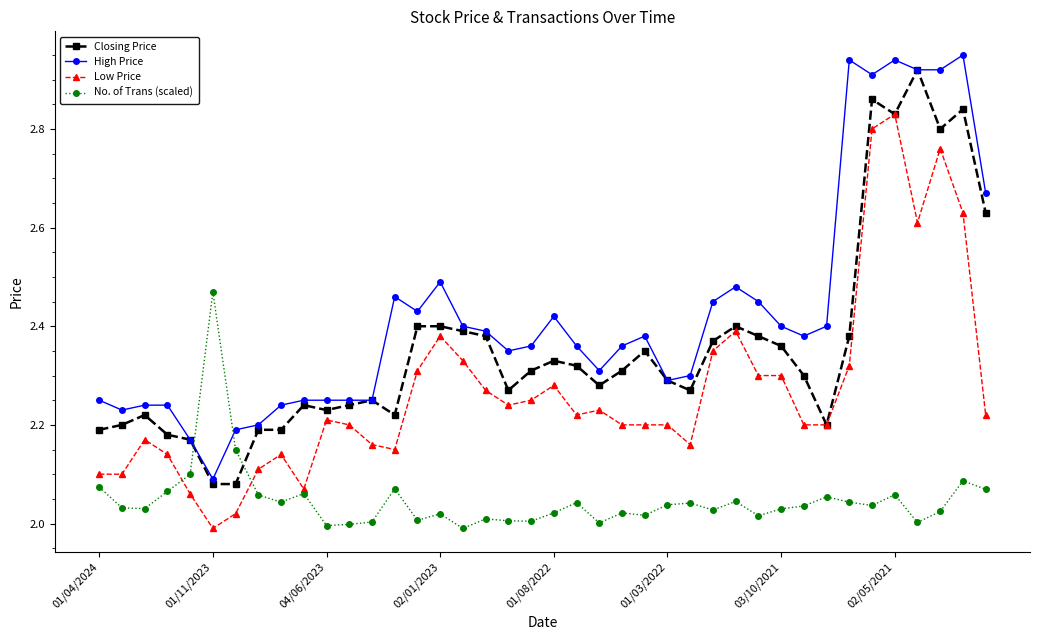

After their last crossing, which series has the higher values: No. of Trans (scaled) or Closing Price?

Closing Price